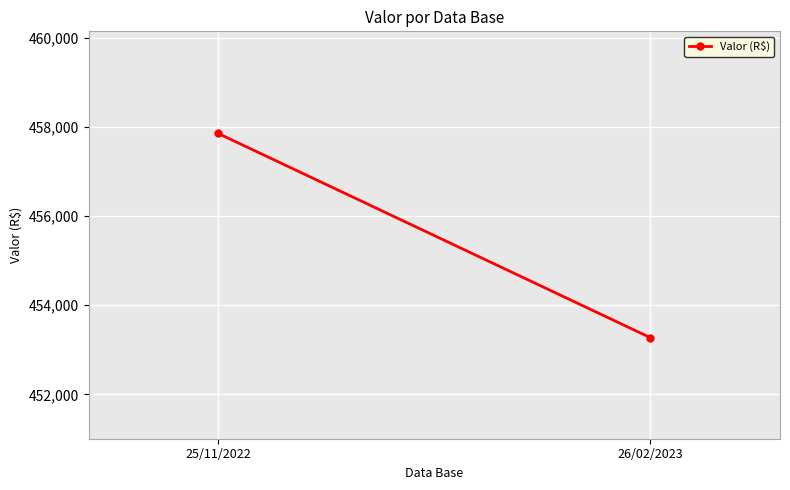

How many lines are shown in the chart?

1